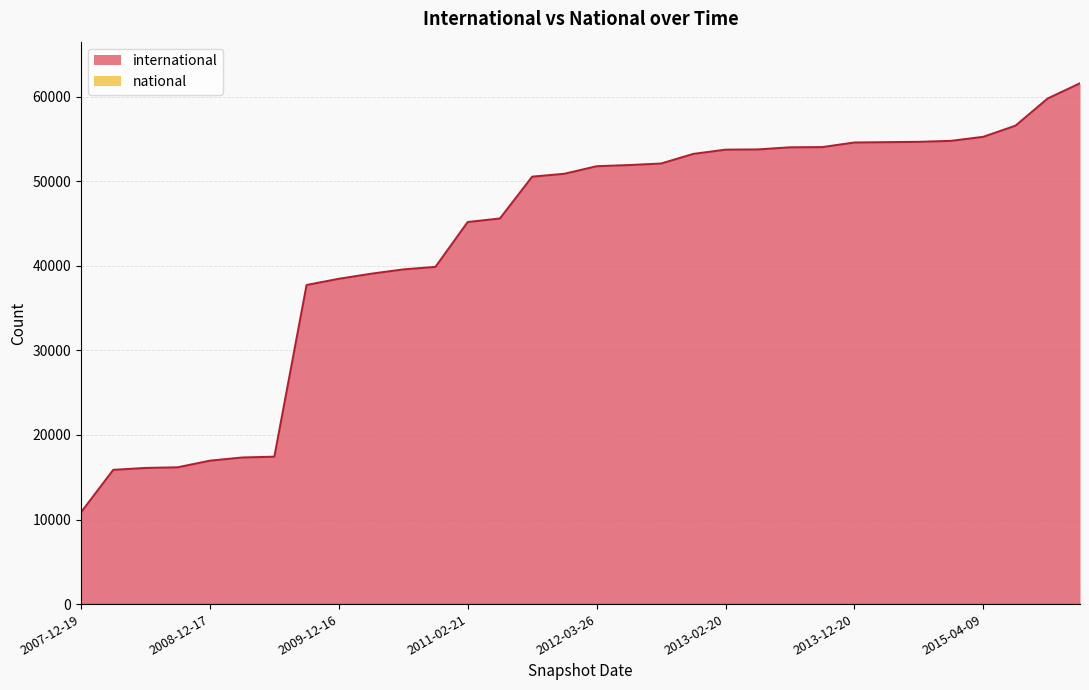

What is the maximum value shown in the chart?

61572